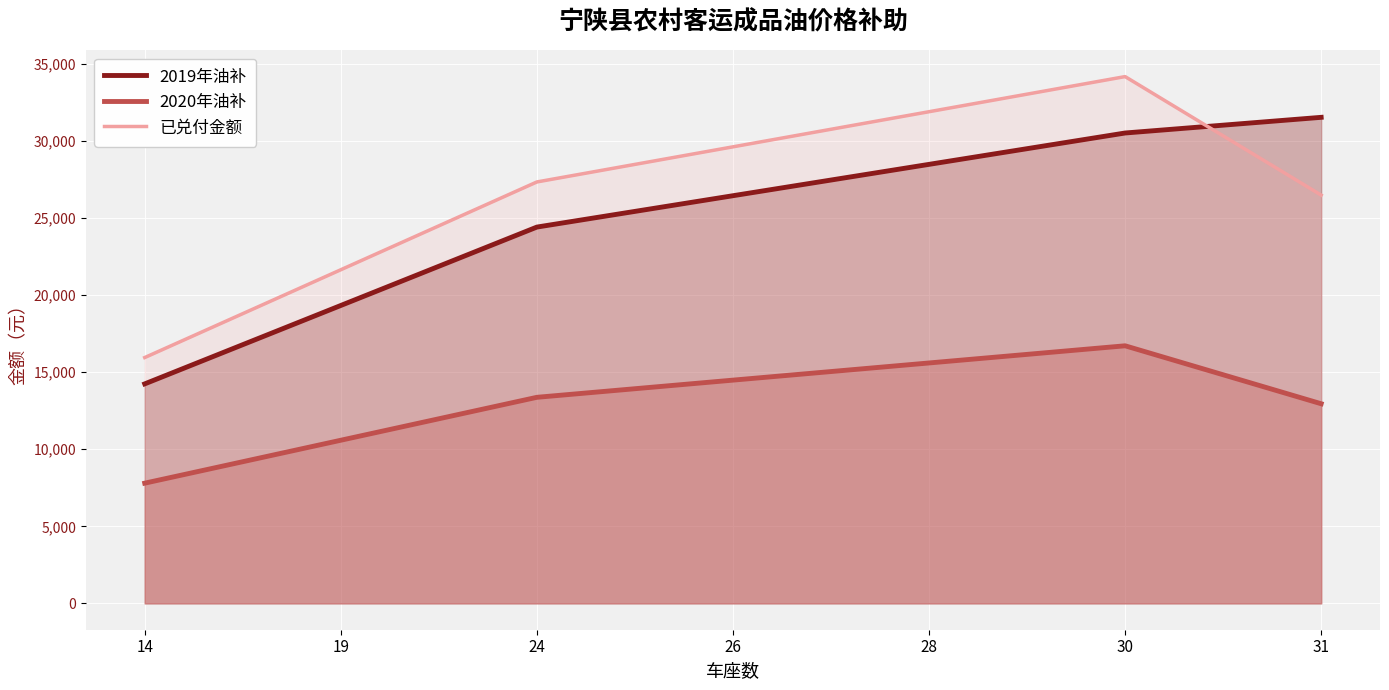

True or false: 已兑付金额 and 2019年油补 intersect in this chart.

True